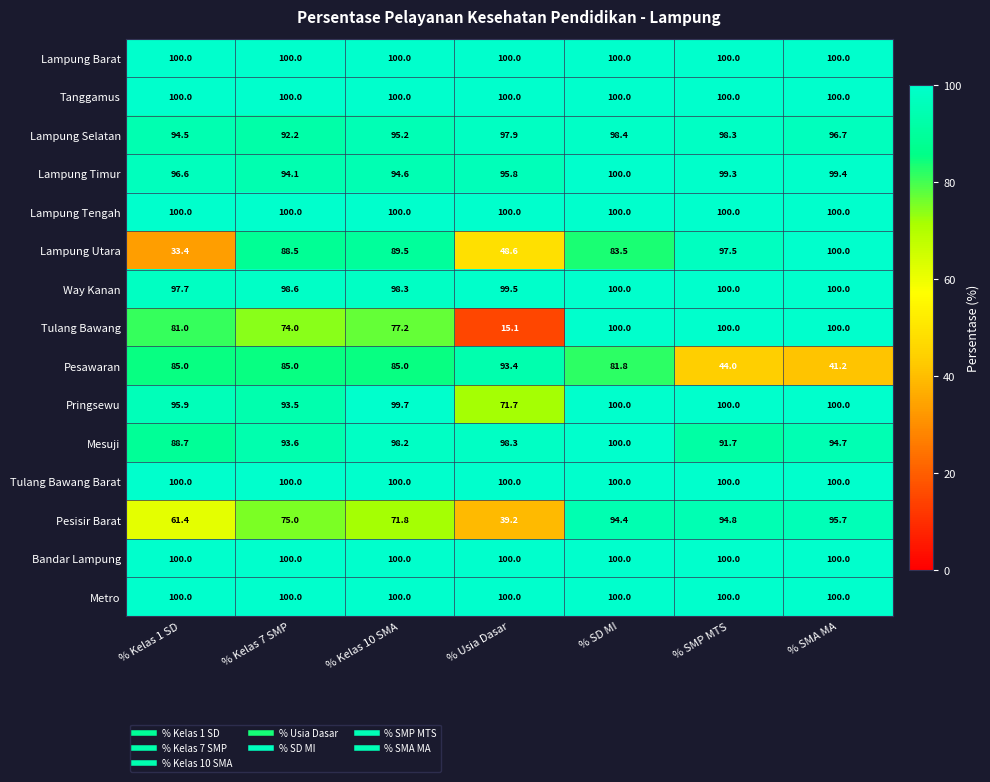

Is it true that Tulang Bawang equals 48.1 at % SMP MTS?

False